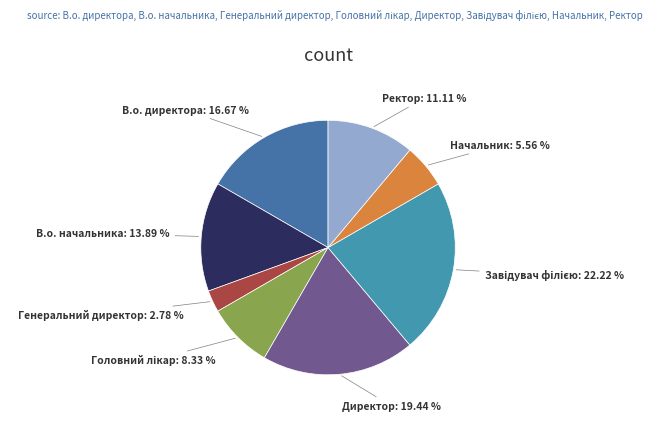

True or false: Директор accounts for 8% of the total.

False